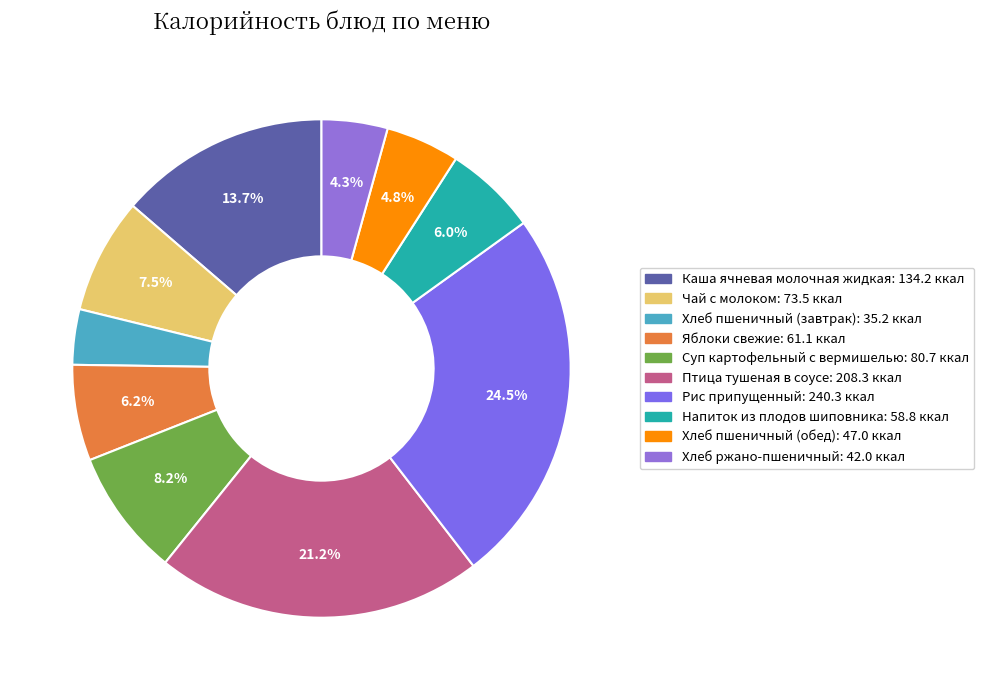

What is the ratio of the value at Напиток из плодов шиповника to the value at Каша ячневая молочная жидкая?

0.4